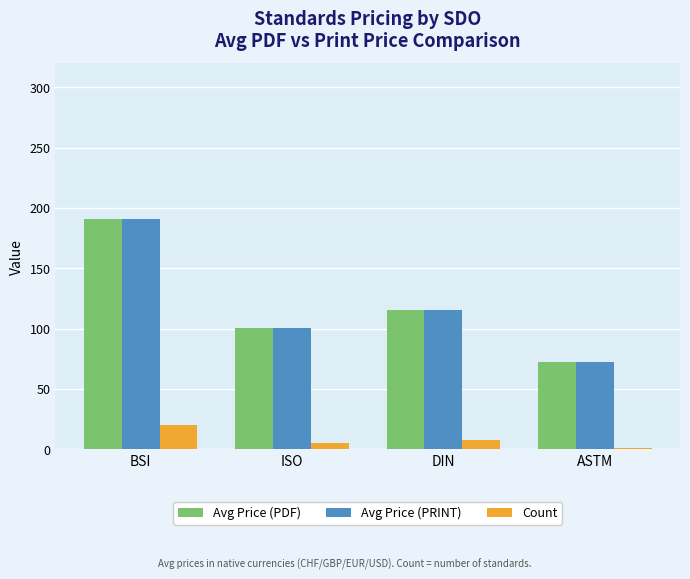

What position from the left is ASTM?

4